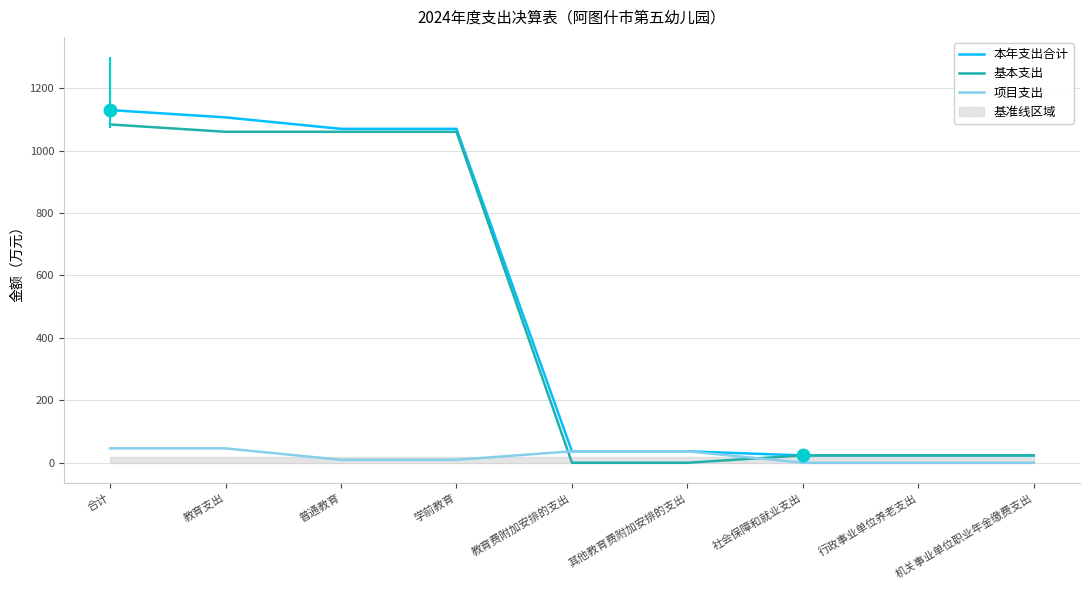

What are all the series names shown in the legend?

本年支出合计, 基本支出, 项目支出